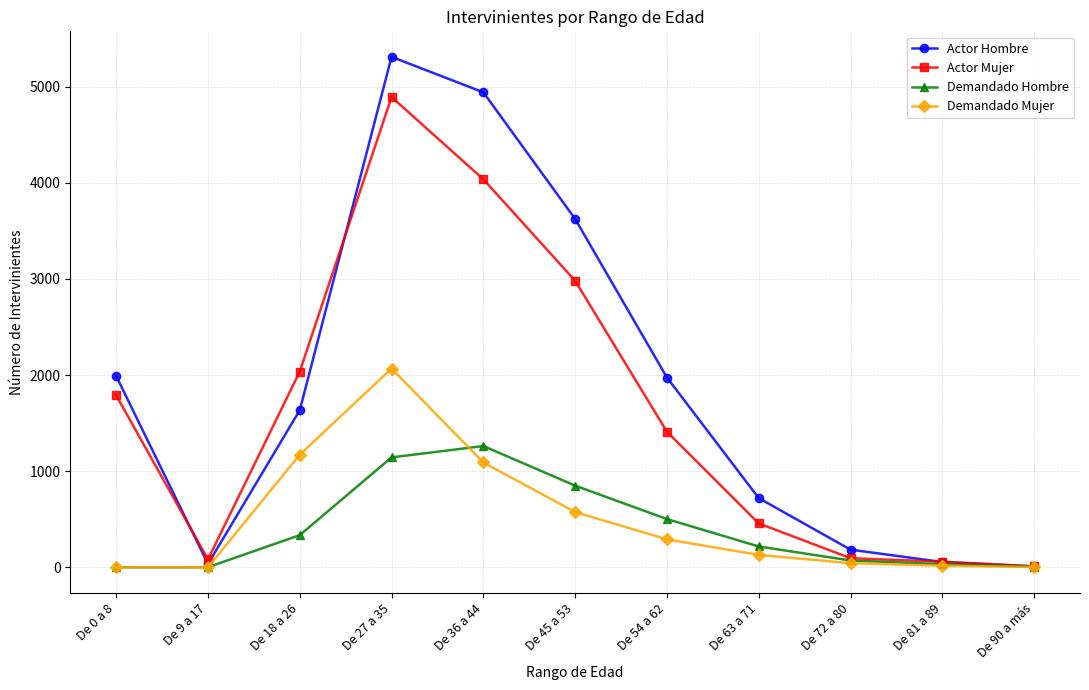

What is the total value across all series at De 81 a 89?

157